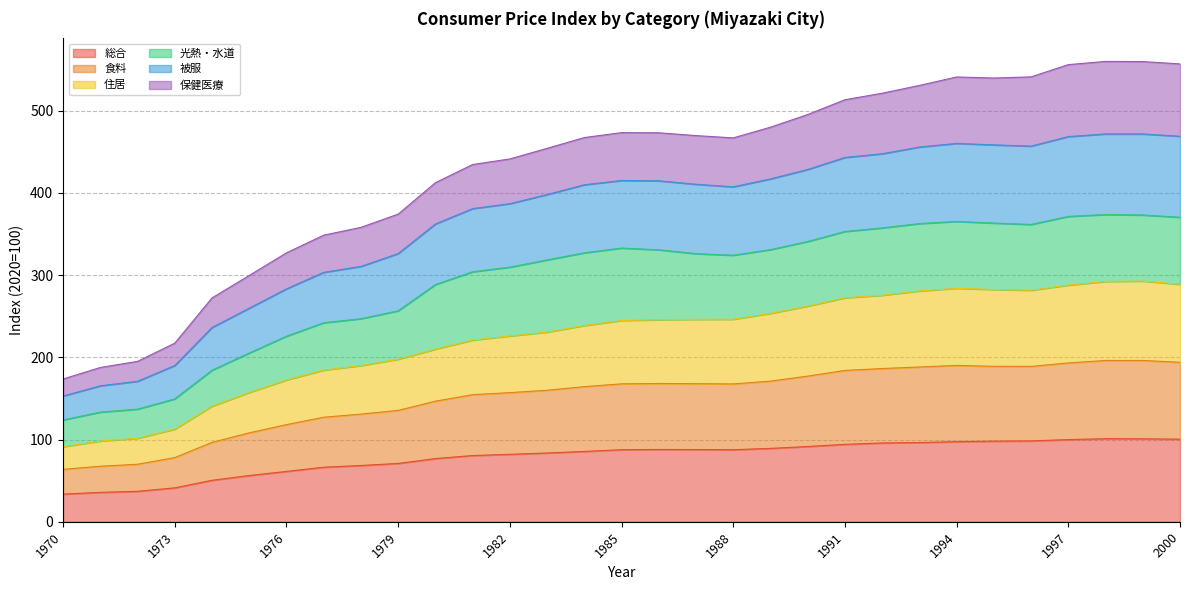

Does the chart have visible grid lines?

Yes